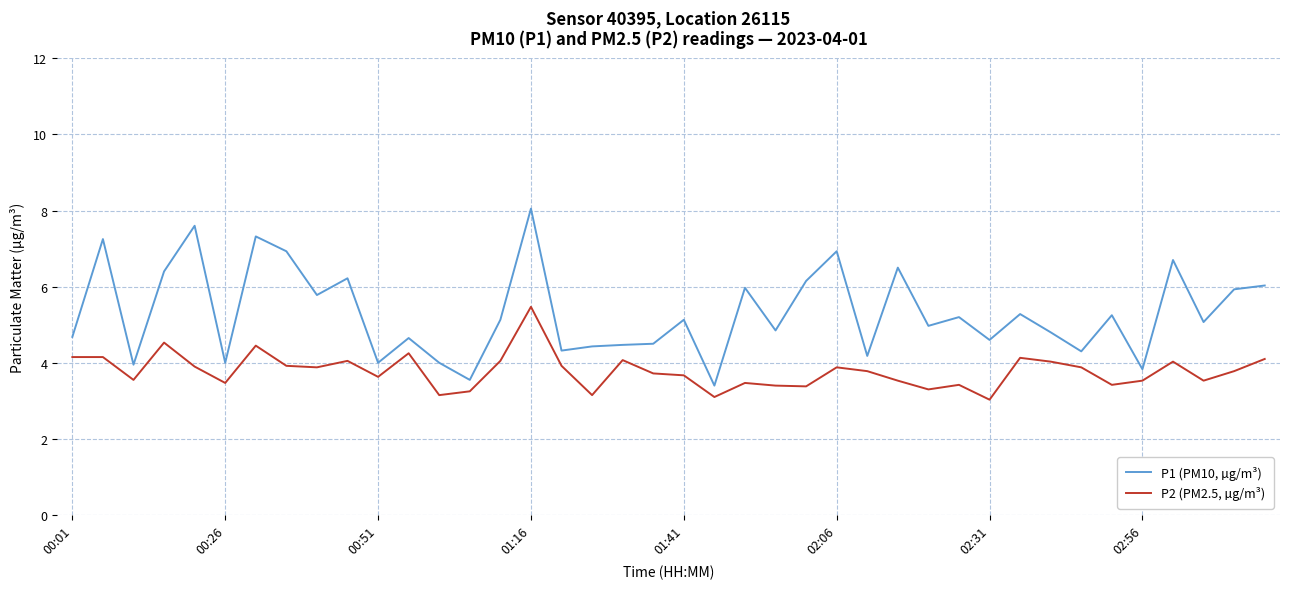

True or false: P1 (PM10, µg/m³) and P2 (PM2.5, µg/m³) intersect in this chart.

False